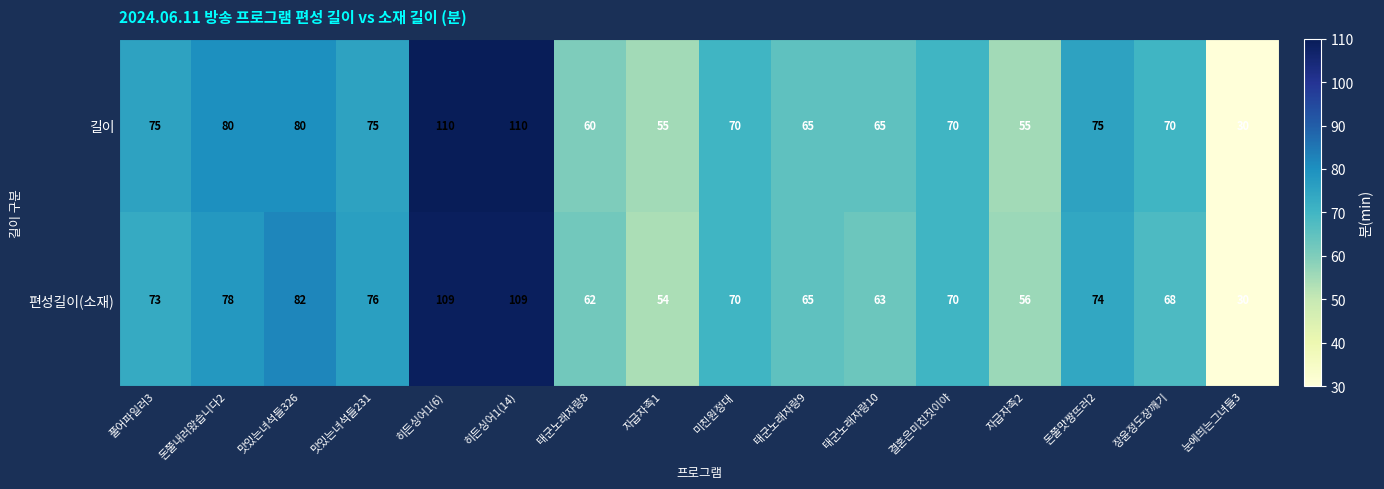

Which series has the largest total across all categories?

길이